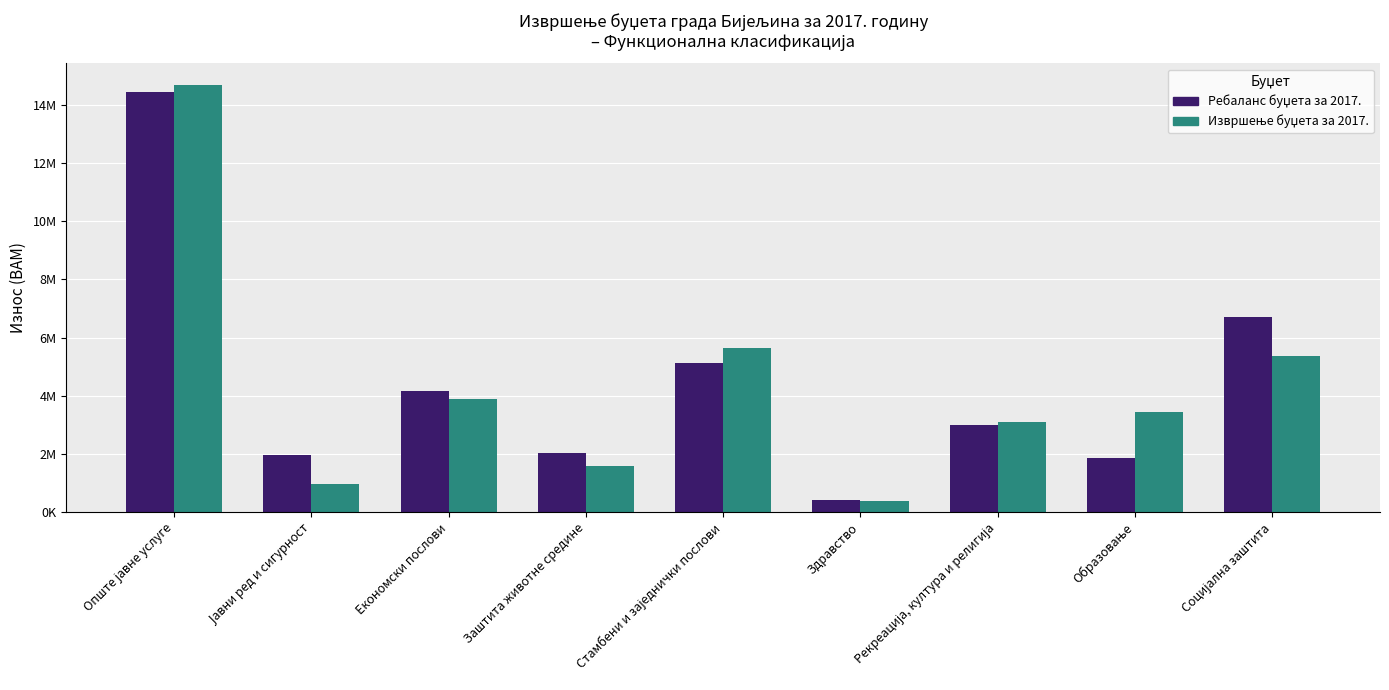

Does the chart contain stacked bars?

No